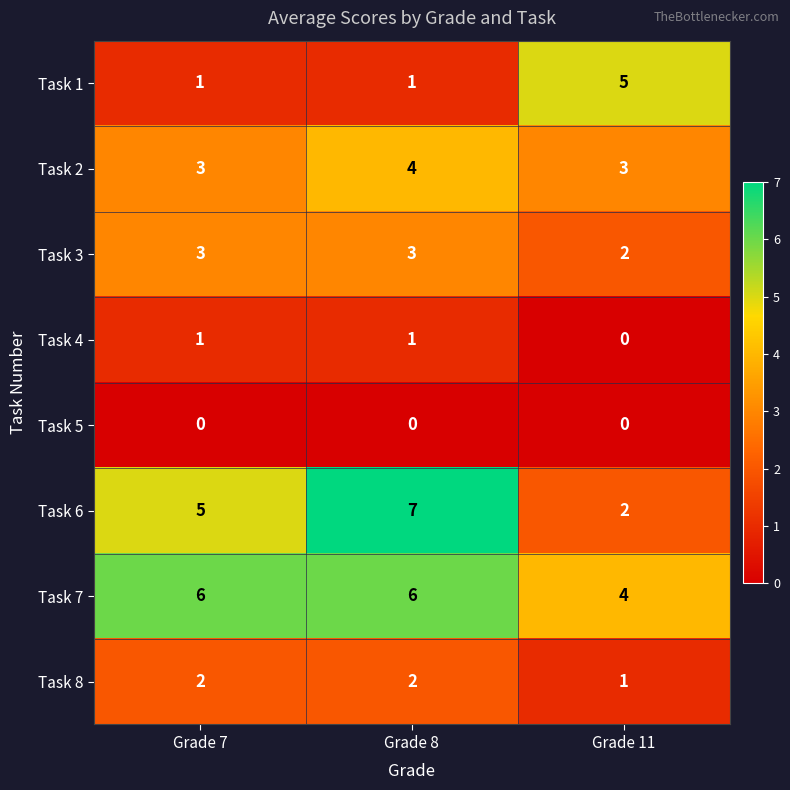

Between Grade 8 and Grade 11, which series saw the biggest shift?

Task 6